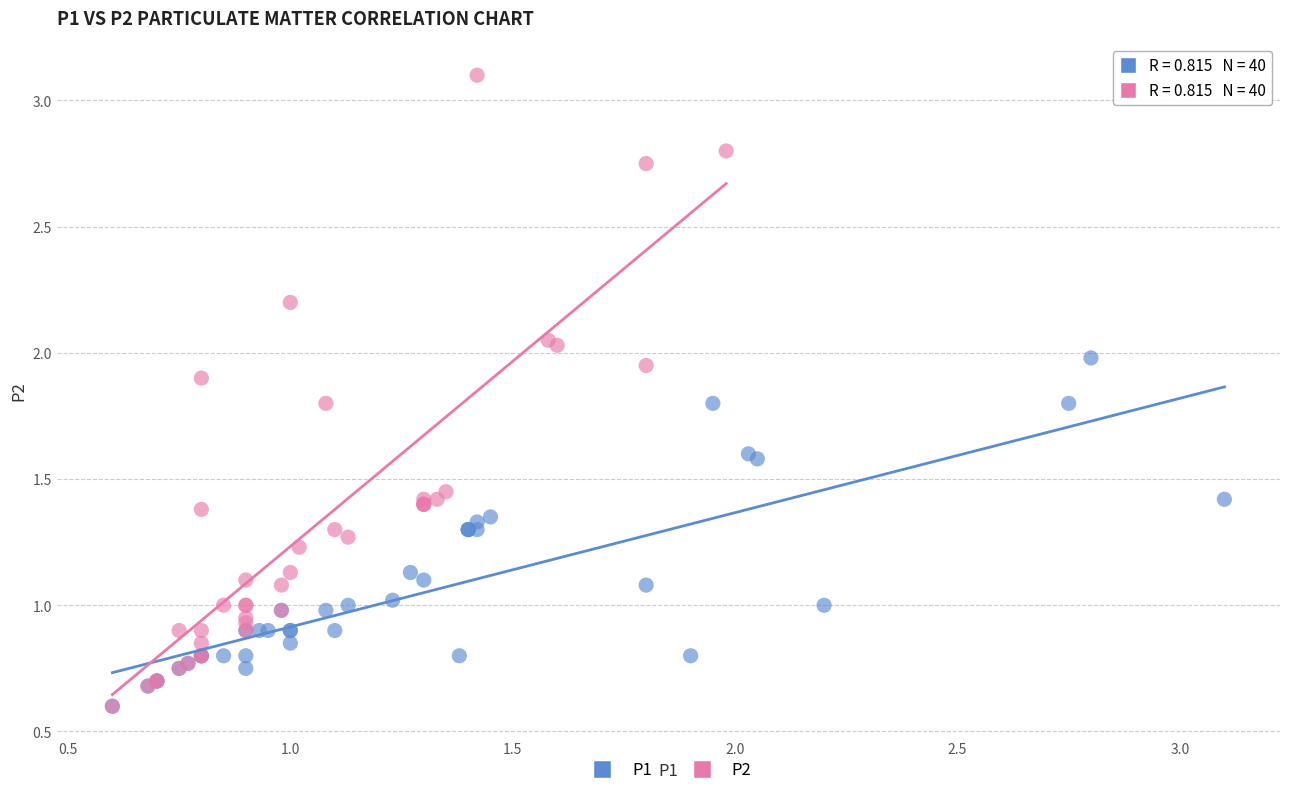

Which series reaches the maximum Y coordinate?

P2